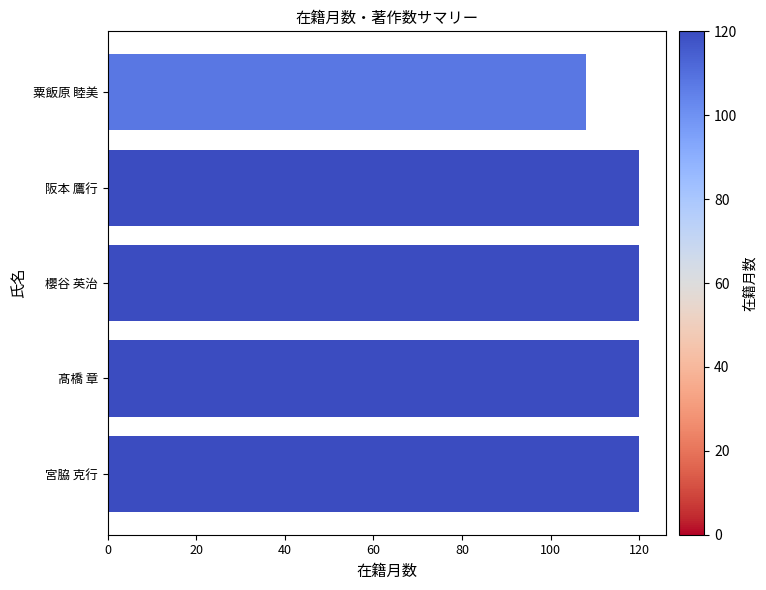

What is the maximum value shown in the chart?

120